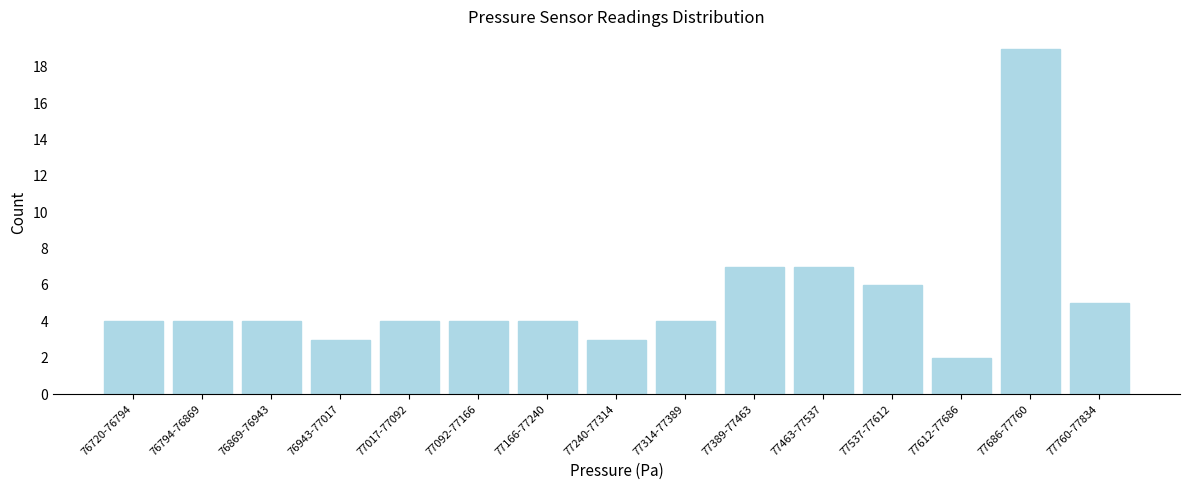

Reading left to right, extract all data points from this chart.

76720-76794=4	76794-76869=4	76869-76943=4	76943-77017=3	77017-77092=4	77092-77166=4	77166-77240=4	77240-77314=3	77314-77389=4	77389-77463=7	77463-77537=7	77537-77612=6	77612-77686=2	77686-77760=19	77760-77834=5